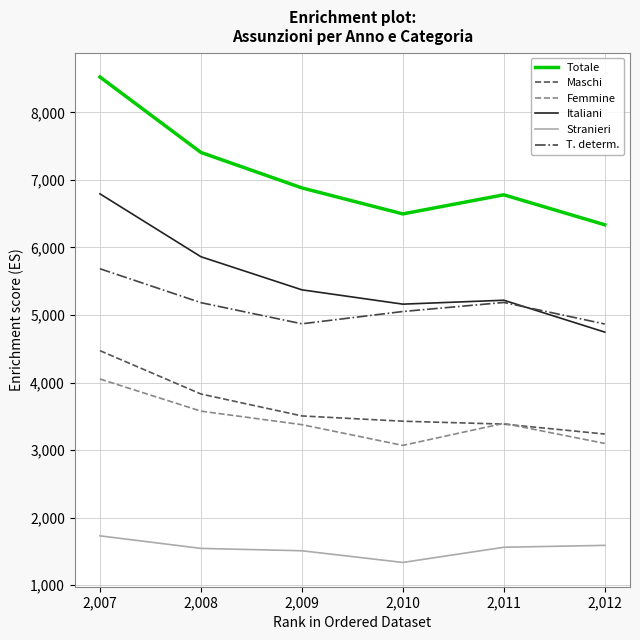

Where does the Italiani series first go above 5372?

2,007